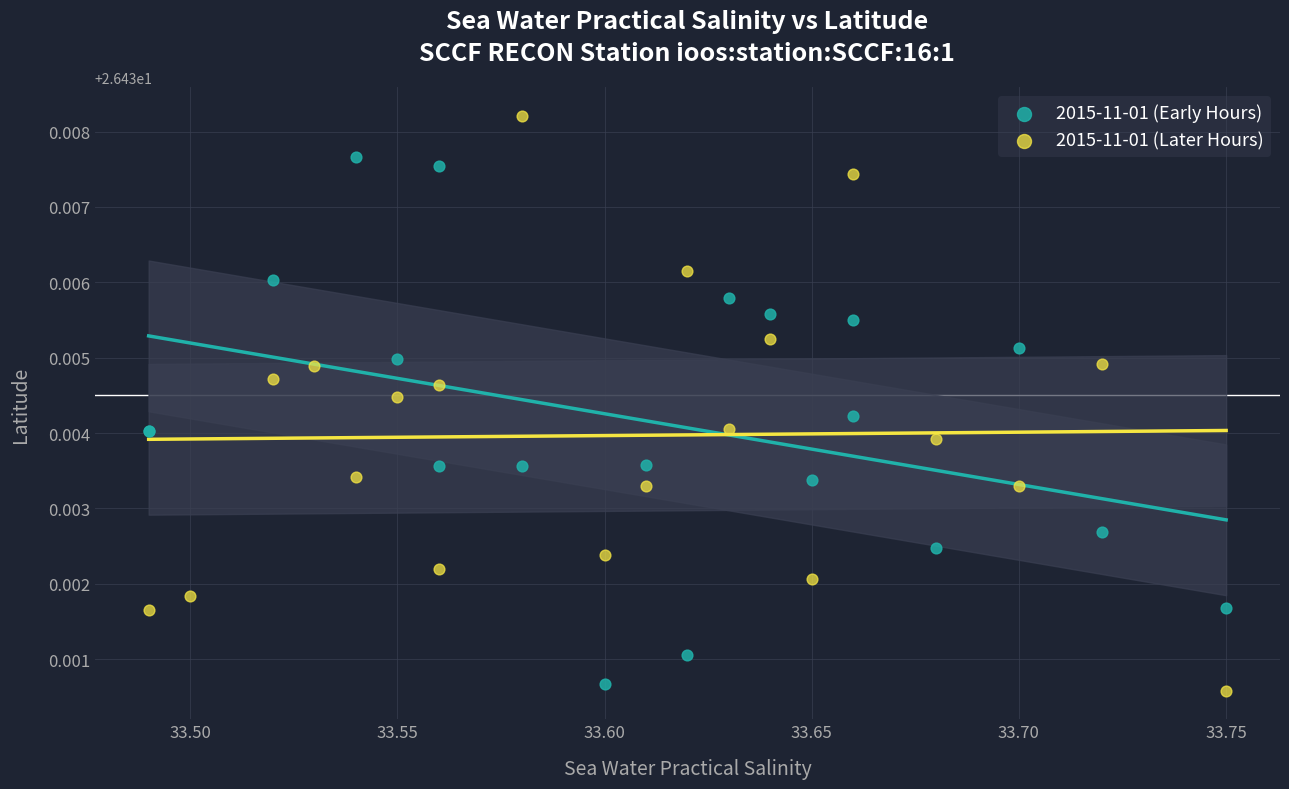

Which series reaches the maximum Y coordinate?

2015-11-01 (Later Hours)